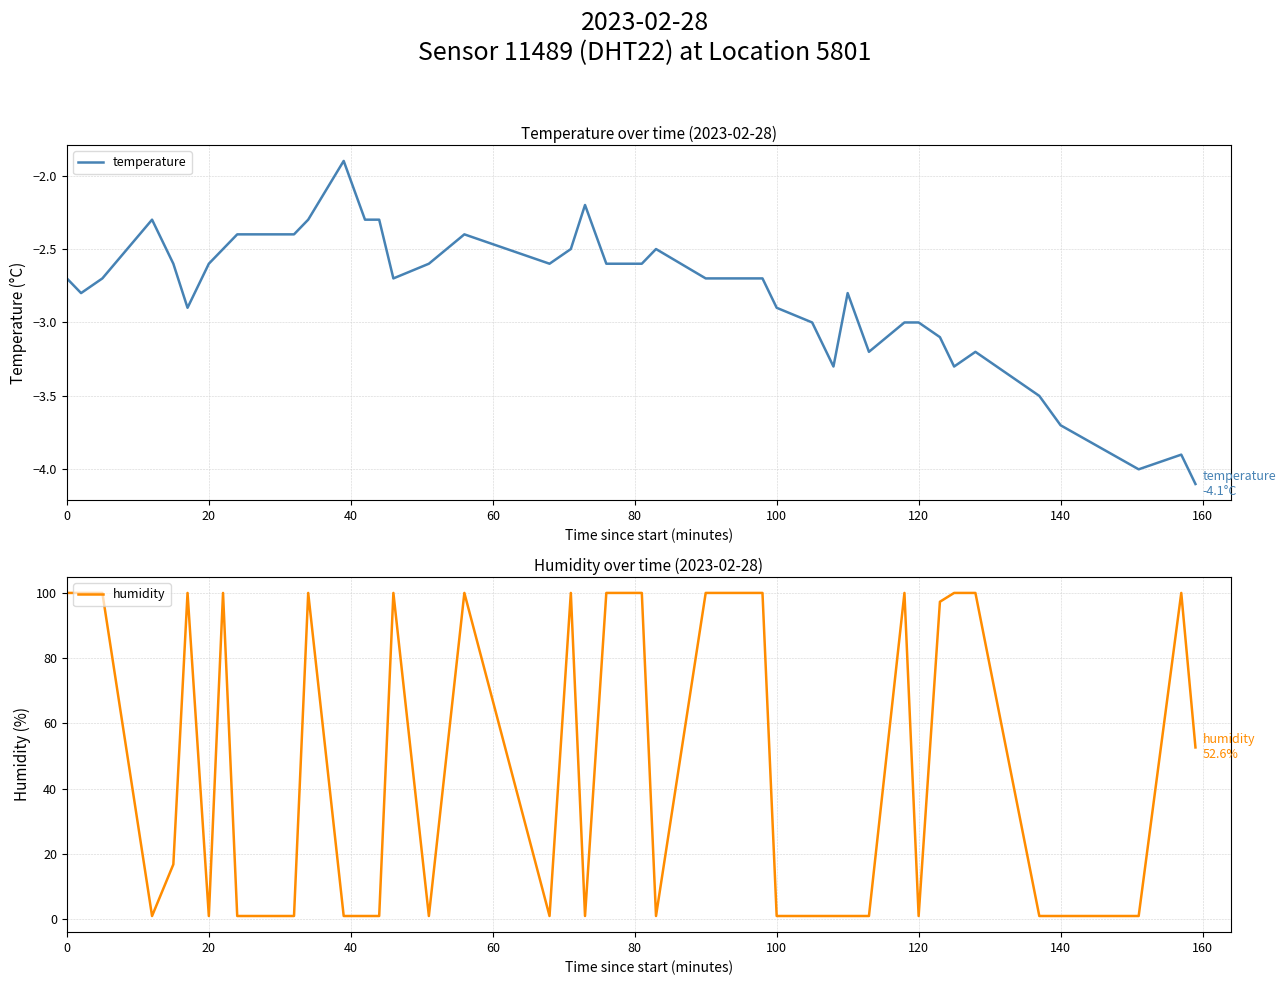

At how many categories does at least one series exceed 55?

18